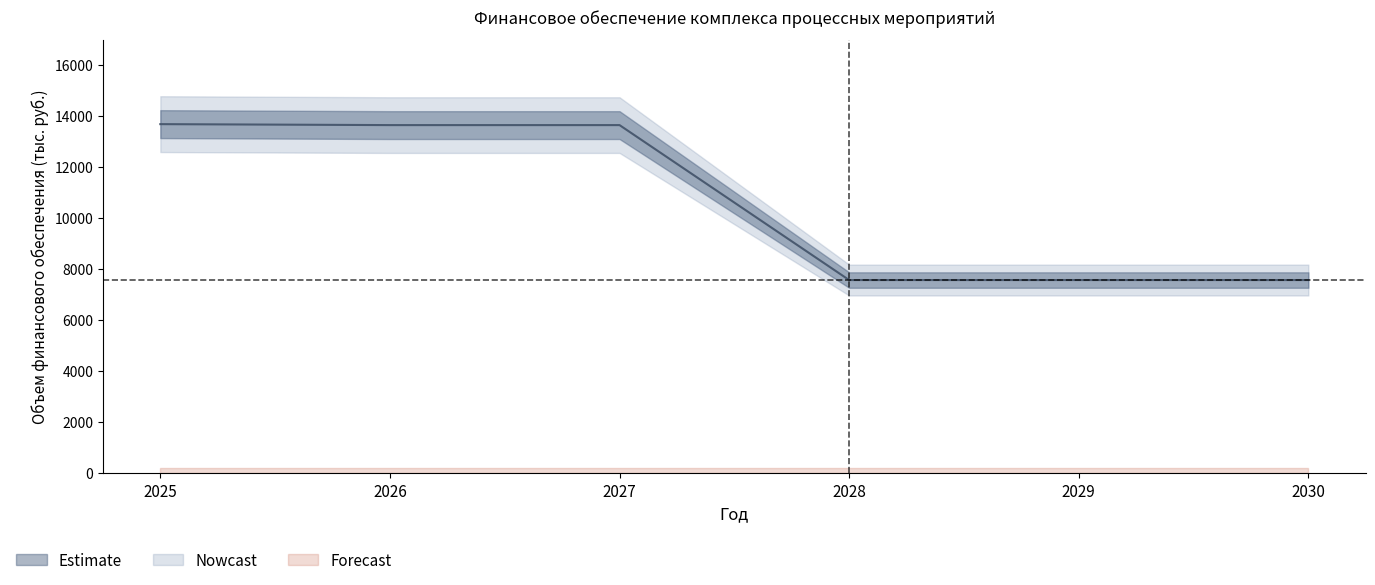

Reading right to left, transcribe all the data shown in this chart.

МБ: 2030=7565.0	2029=7565.0	2028=7565.0	2027=13635.5	2026=13635.5	2025=13673.3
ФБ: 2030=0.0	2029=0.0	2028=0.0	2027=0.0	2026=0.0	2025=0.0
ОБ: 2030=0.0	2029=0.0	2028=0.0	2027=0.0	2026=0.0	2025=0.0
ВБ: 2030=0.0	2029=0.0	2028=0.0	2027=0.0	2026=0.0	2025=0.0